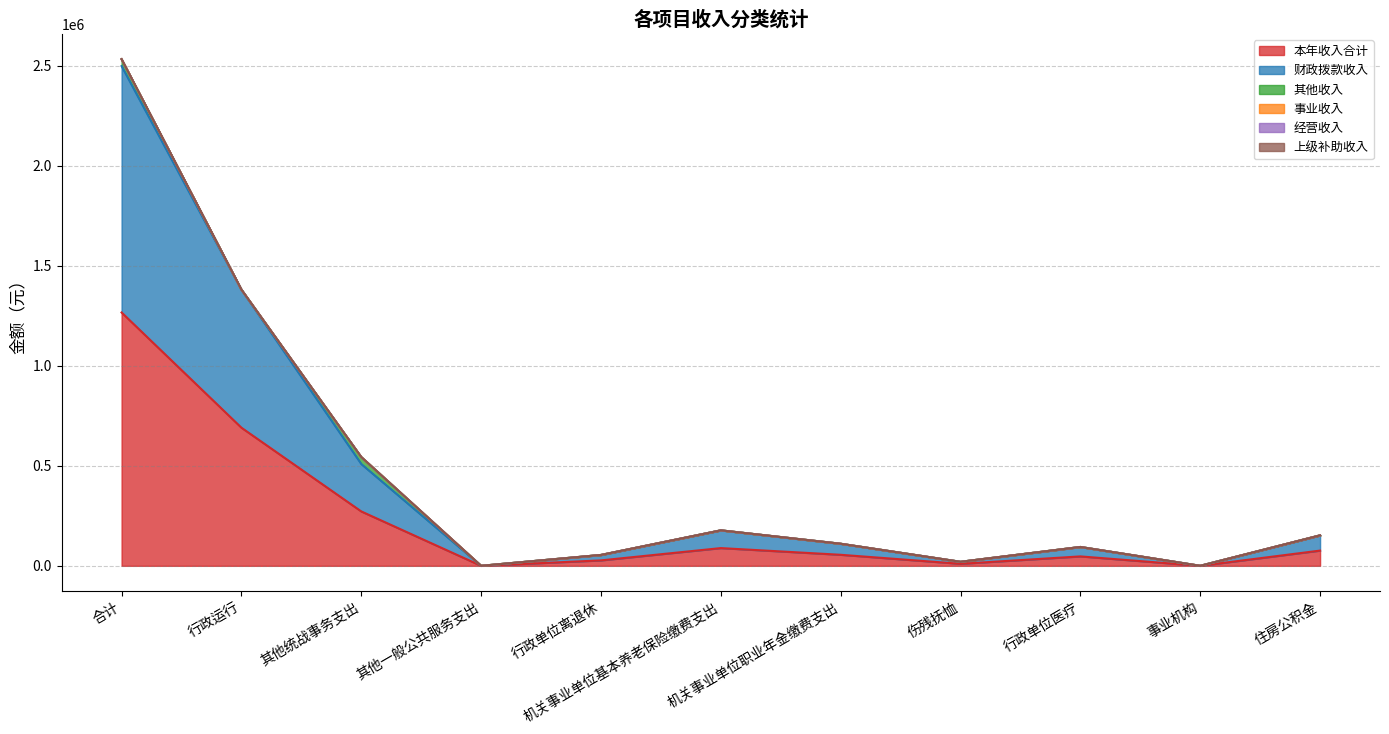

Reading left to right, extract all data points from this chart.

本年收入合计: 1267047.5	690730.8	272009.7	0.0	27149.0	88680.5	55169.8	10020.0	47111.6	0.0	76176.0
财政拨款收入: 1232242.4	690730.8	237204.7	0.0	27149.0	88680.5	55169.8	10020.0	47111.6	0.0	76176.0
其他收入: 34805.1	0.0	34805.1	0.0	0.0	0.0	0.0	0.0	0.0	0.0	0.0
事业收入: 0.0	0.0	0.0	0.0	0.0	0.0	0.0	0.0	0.0	0.0	0.0
经营收入: 0.0	0.0	0.0	0.0	0.0	0.0	0.0	0.0	0.0	0.0	0.0
上级补助收入: 0.0	0.0	0.0	0.0	0.0	0.0	0.0	0.0	0.0	0.0	0.0